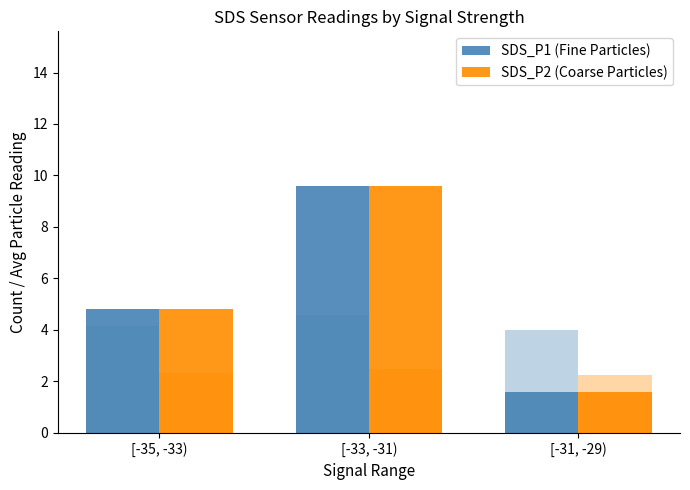

True or false: SDS_P1 (Fine Particles) has a value of 4.8 at [-35, -33).

True